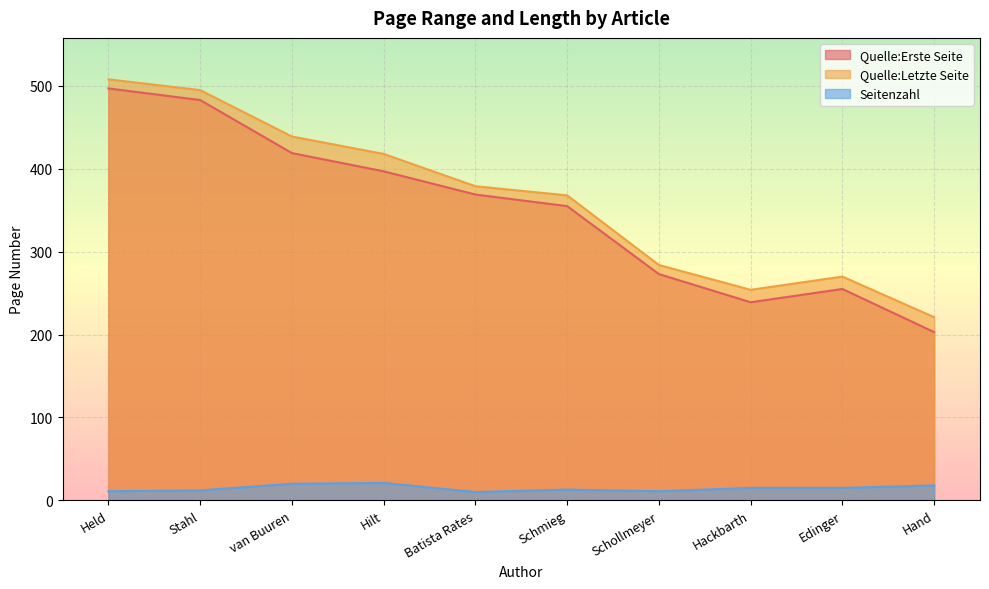

What is the difference between the maximum and minimum values in the Seitenzahl series?

11